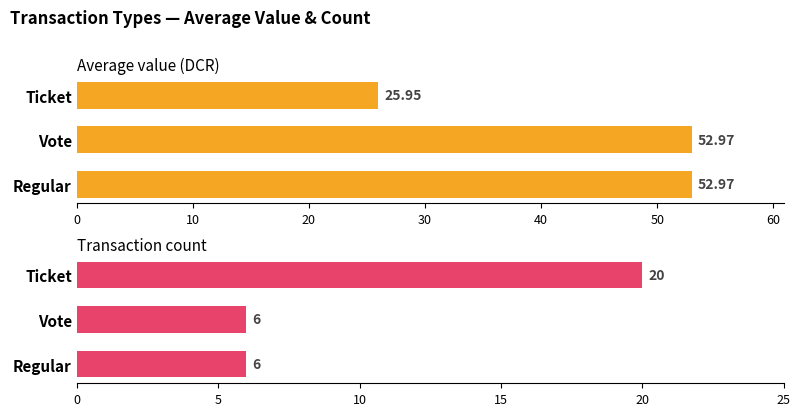

Reading right to left, extract all data points from this chart.

Average value: 25.9	53.0	53.0
Count: 20.0	6.0	6.0